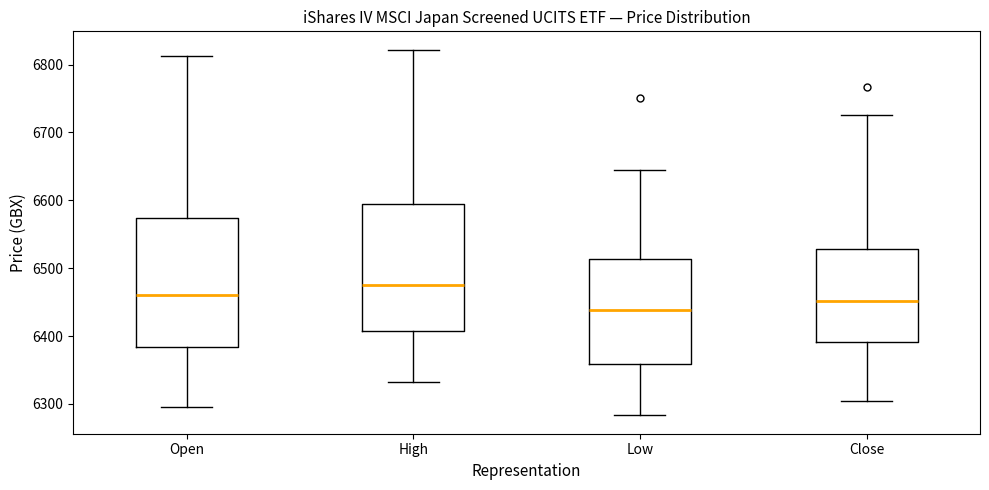

Which box's median line is the lowest?

Low